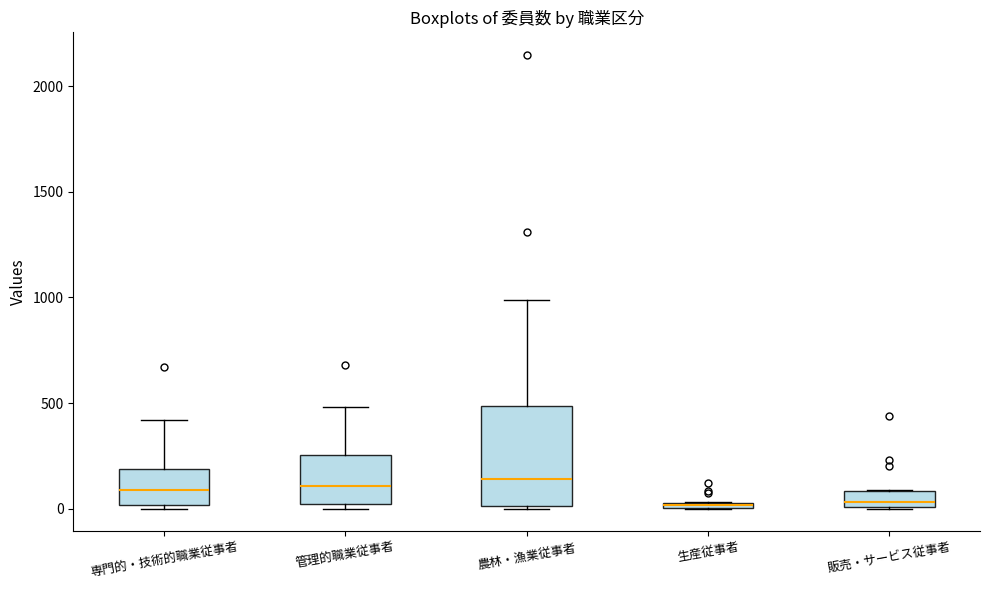

Comparing the boxes themselves (not the whiskers), which one is the tallest?

農林・漁業従事者